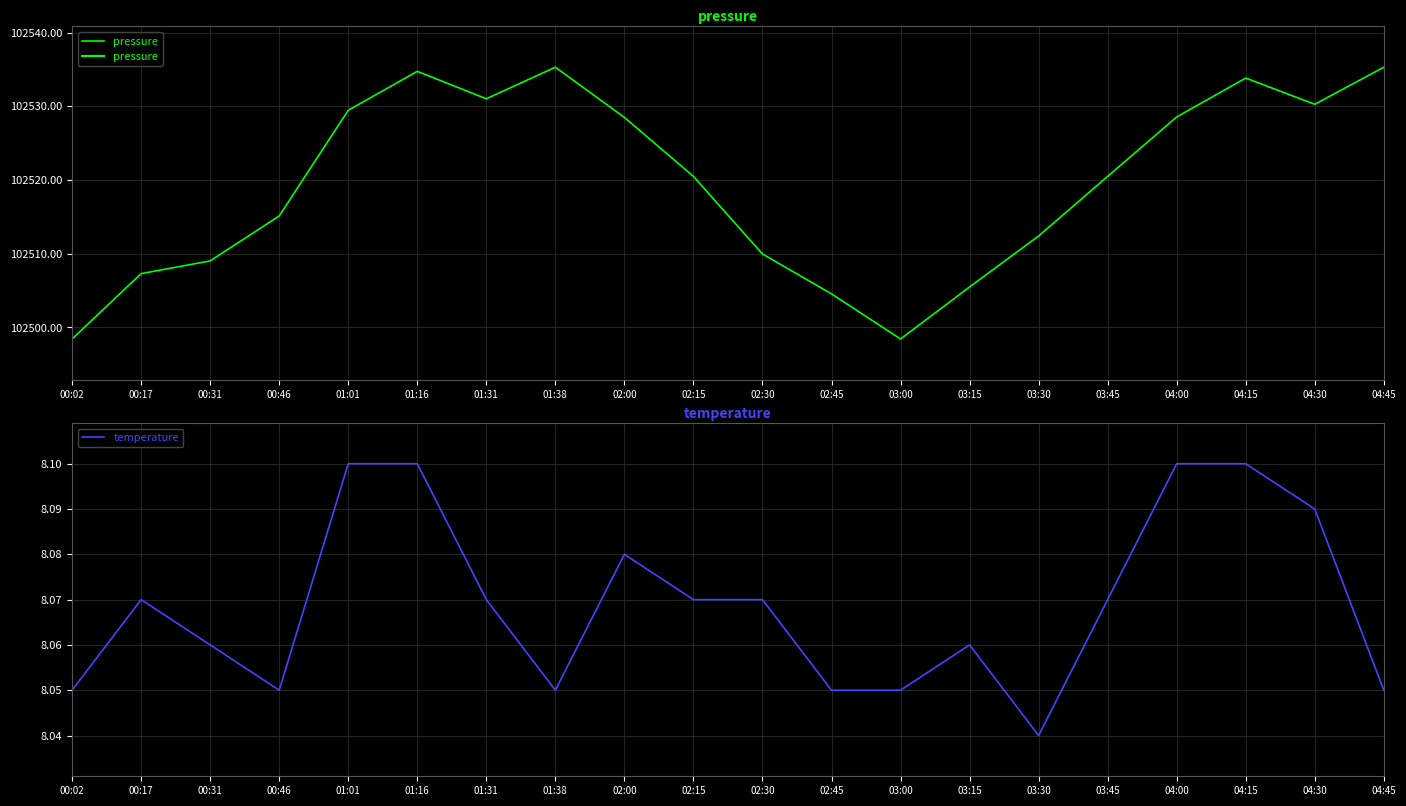

True or false: temperature and pressure cross at least once.

False